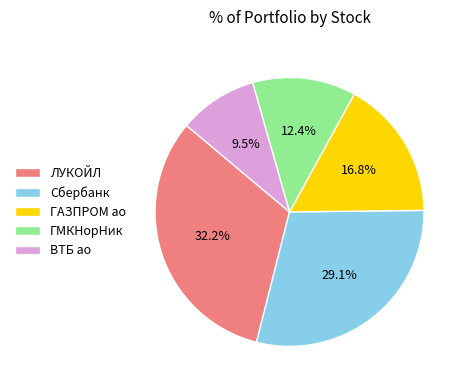

To the nearest percent, what is the combined percentage of ЛУКОЙЛ and ГАЗПРОМ ао?

49%